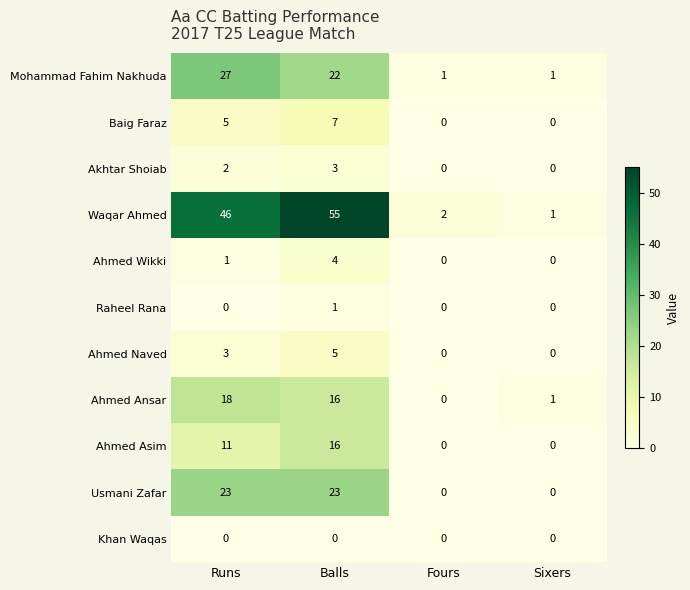

How many categories are shown in the chart?

4